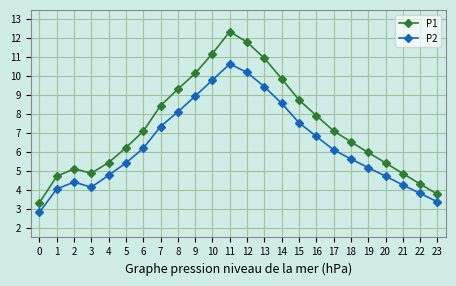

Read the P1 value at 14.

9.9